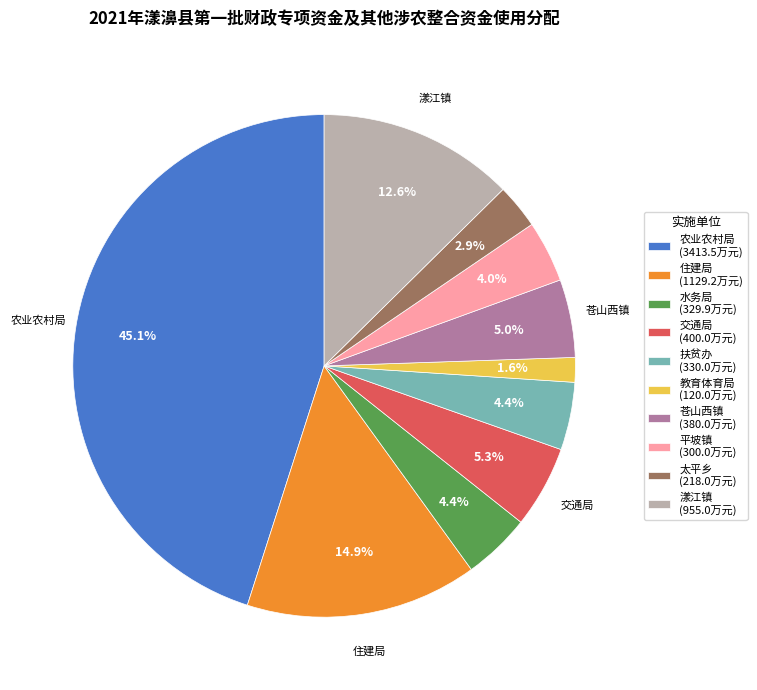

True or false: 扶贫办 accounts for 4% of the total.

True